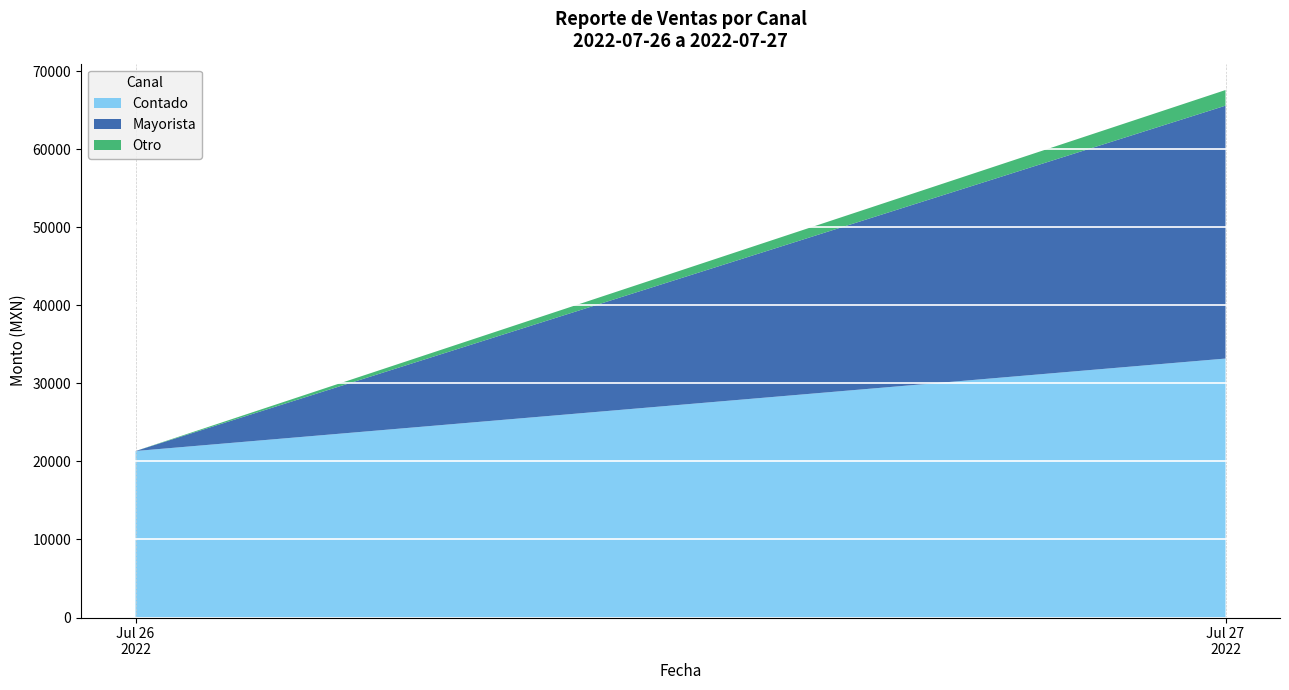

Reading left to right, what are the values for Contado?

21335.0	33182.8